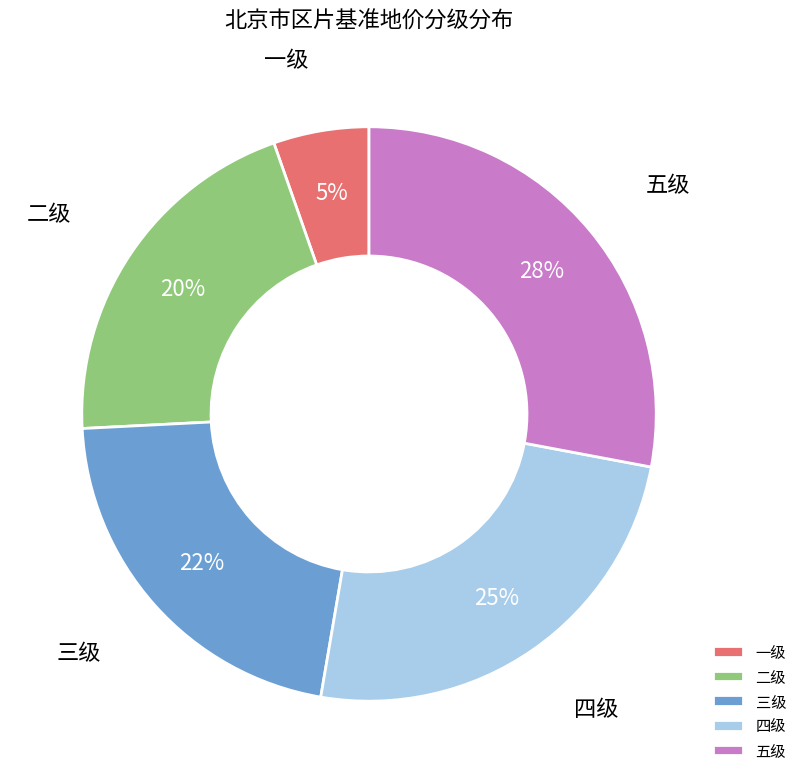

Between 一级 and 五级, which is larger?

五级